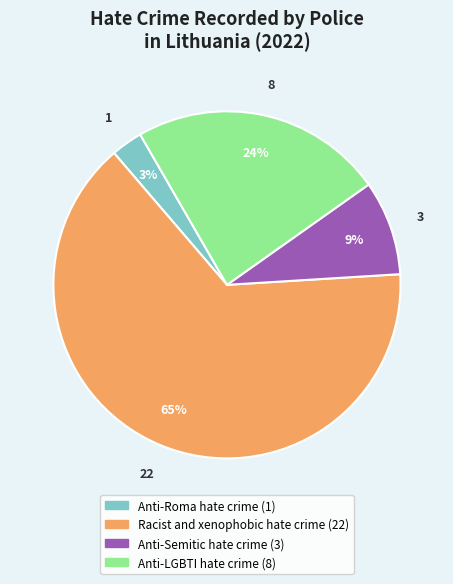

Is there any slice that represents more than half of the pie?

Yes